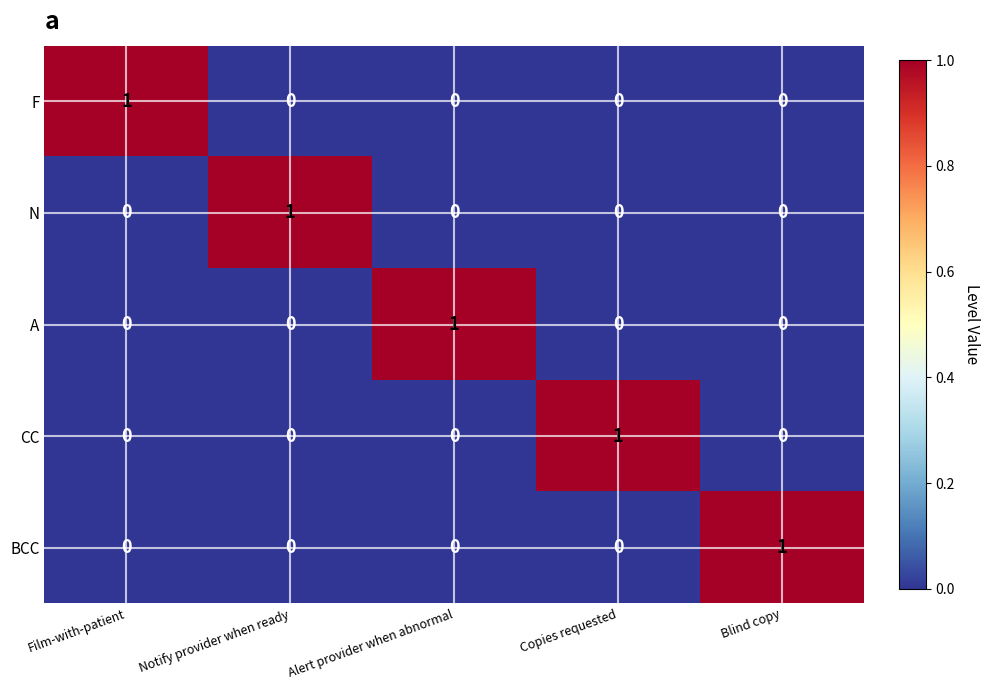

Which category has the highest value in the CC series?

Copies requested